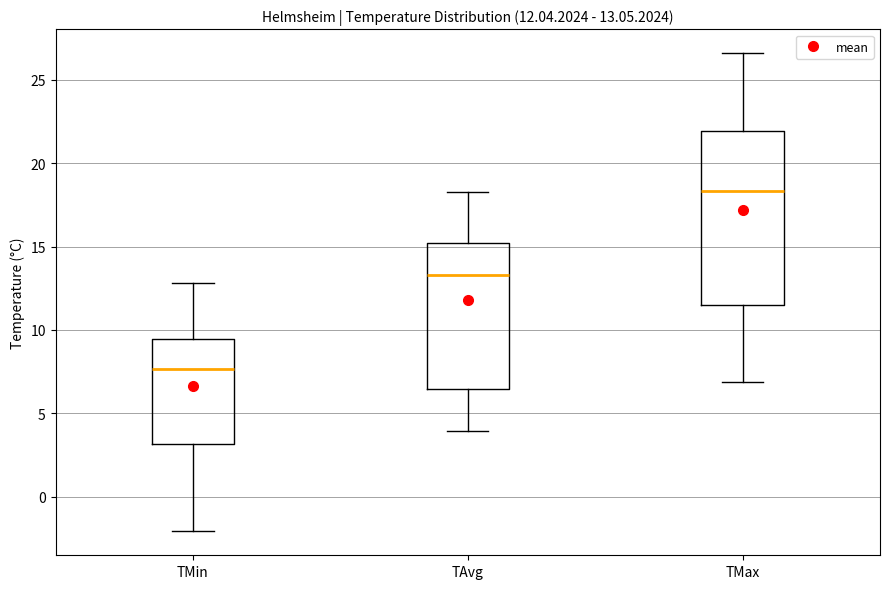

Comparing the boxes themselves (not the whiskers), which one is the tallest?

TMax